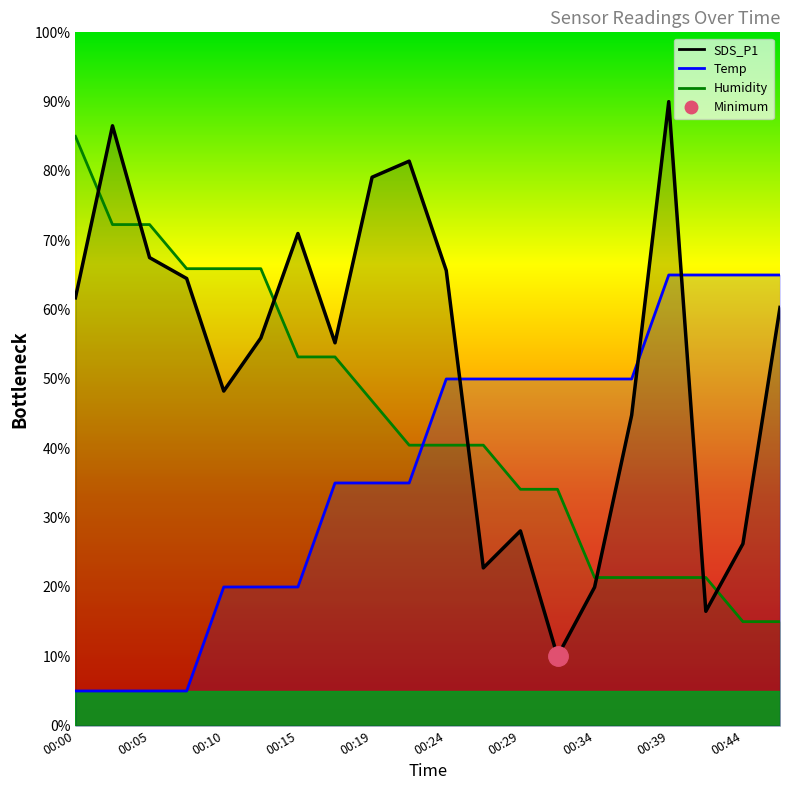

After their last crossing, which series has the higher values: SDS_P1 or Humidity?

SDS_P1